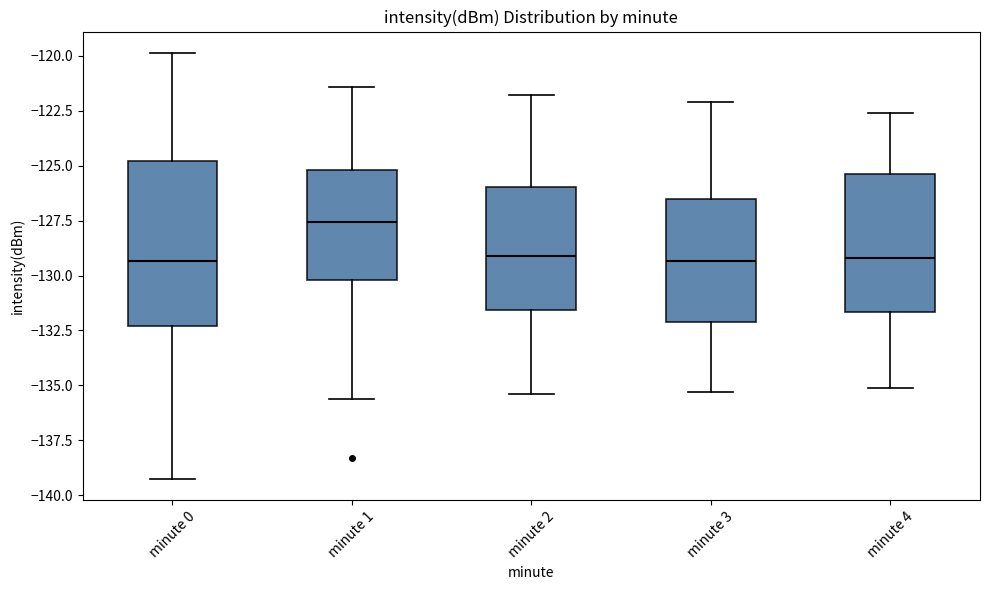

Reading left to right, transcribe this box plot: for each box, give where its median line is, the range the box spans, and where its two whiskers end, as read against the y-axis. The values are not printed on the chart, so give them approximately, as read against the axis.

minute 0: median -129.5, box -132.5 to -125.0, whiskers -139.5 to -120.0
minute 1: median -127.5, box -130.0 to -125.0, whiskers -135.5 to -121.5
minute 2: median -129.0, box -131.5 to -126.0, whiskers -135.5 to -122.0
minute 3: median -129.5, box -132.0 to -126.5, whiskers -135.5 to -122.0
minute 4: median -129.0, box -131.5 to -125.5, whiskers -135.0 to -122.5